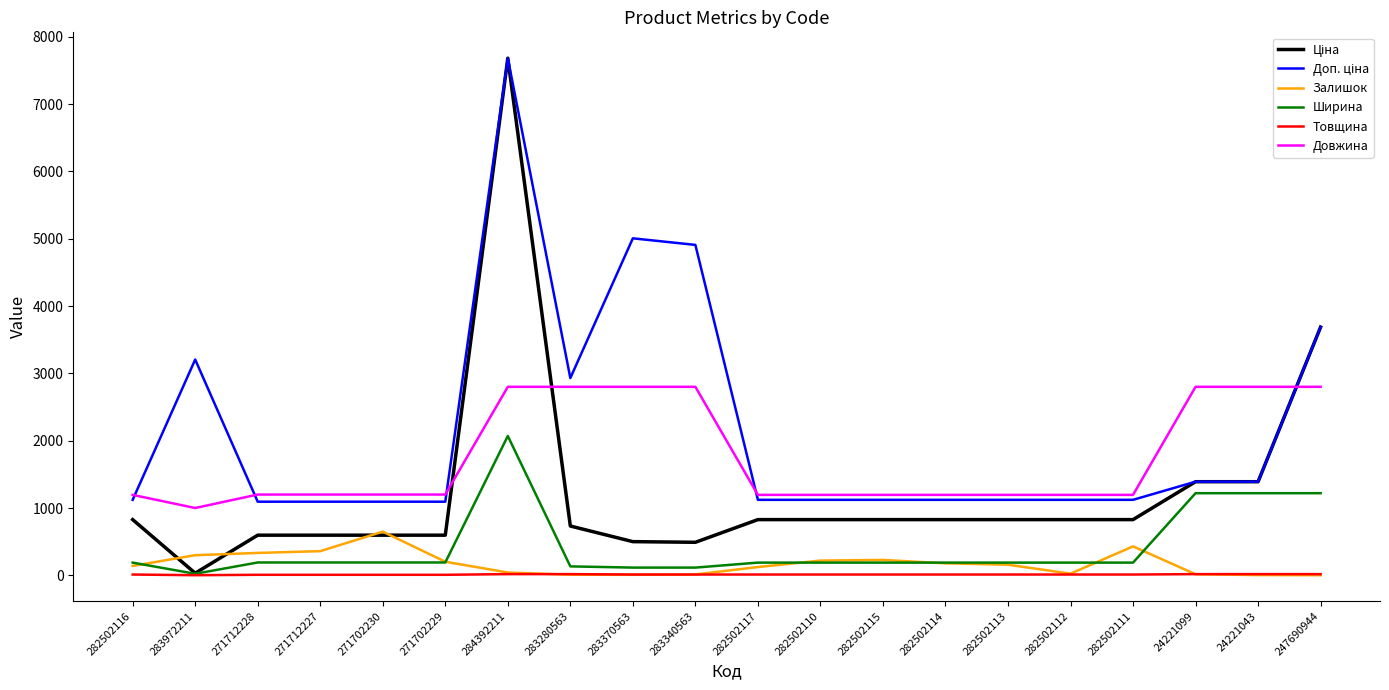

At which label does Залишок reach its peak?

271702230